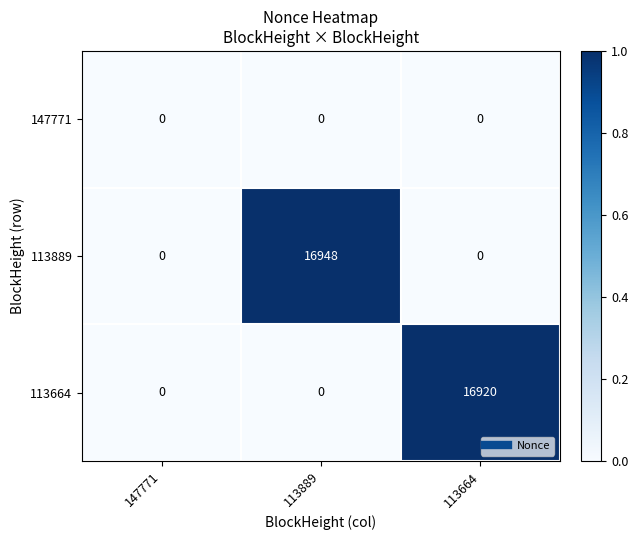

What is the difference between the 113889 values at 113664 and 113889?

16948